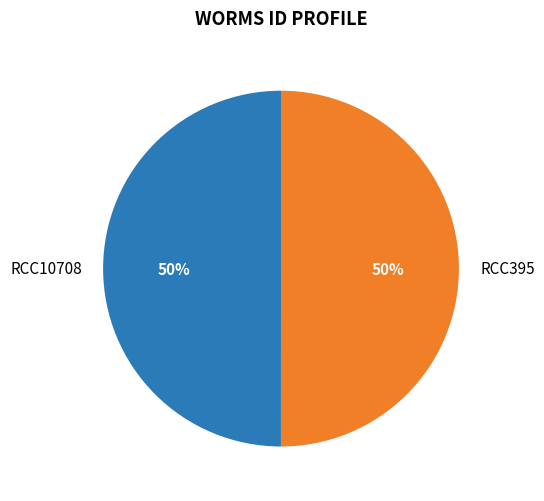

Approximately how many times larger is the value at RCC10708 compared to RCC395?

1.0